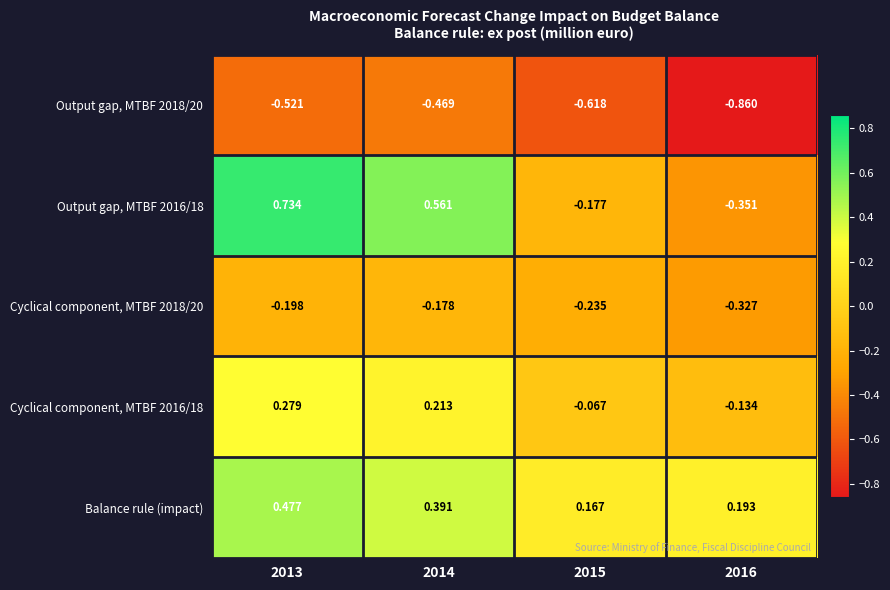

Is the value of Cyclical component, MTBF 2018/20 at 2016 greater than the value of Output gap, MTBF 2016/18 at 2015?

No